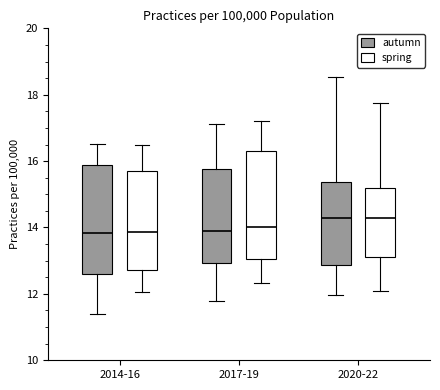

Reading left to right, read every box against the y-axis: the position of its median line, the range the box covers, and the ends of its whiskers. The values are not printed on the chart, so give them approximately, as read against the axis.

2014-16 (autumn): median 13.8, box 12.6 to 15.8, whiskers 11.4 to 16.6
2014-16 (spring): median 13.8, box 12.8 to 15.8, whiskers 12.0 to 16.4
2017-19 (autumn): median 13.8, box 13.0 to 15.8, whiskers 11.8 to 17.2
2017-19 (spring): median 14.0, box 13.0 to 16.4, whiskers 12.4 to 17.2
2020-22 (autumn): median 14.2, box 12.8 to 15.4, whiskers 12.0 to 18.6
2020-22 (spring): median 14.2, box 13.2 to 15.2, whiskers 12.0 to 17.8